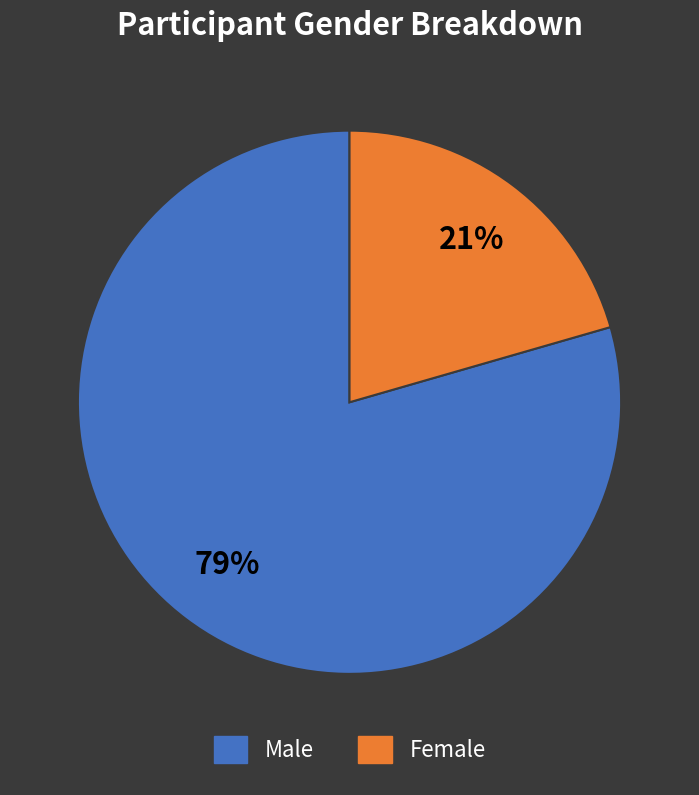

Does any single category account for the majority?

Yes